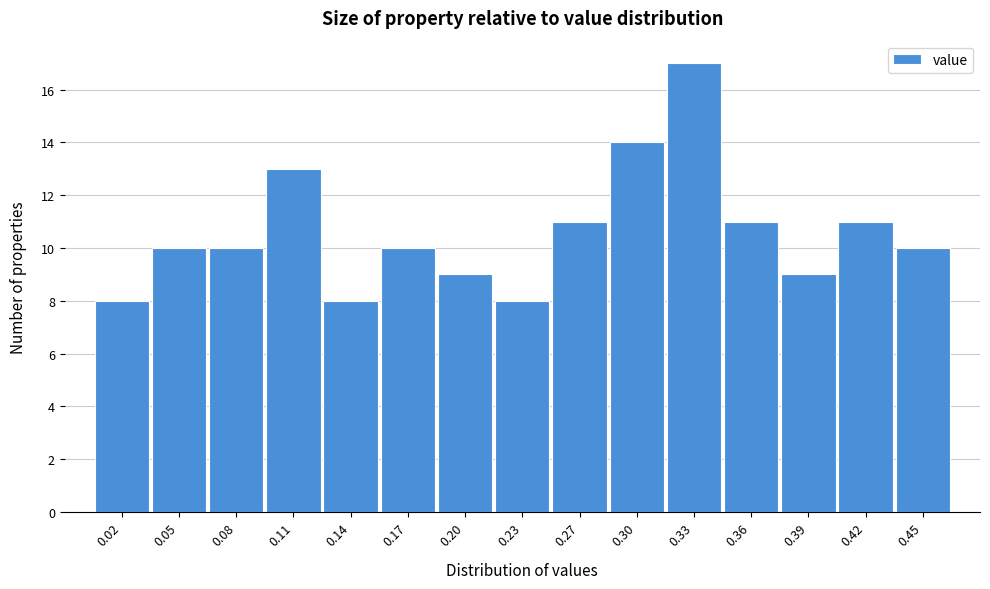

Reading left to right, list all the values displayed in this chart.

8	10	10	13	8	10	9	8	11	14	17	11	9	11	10